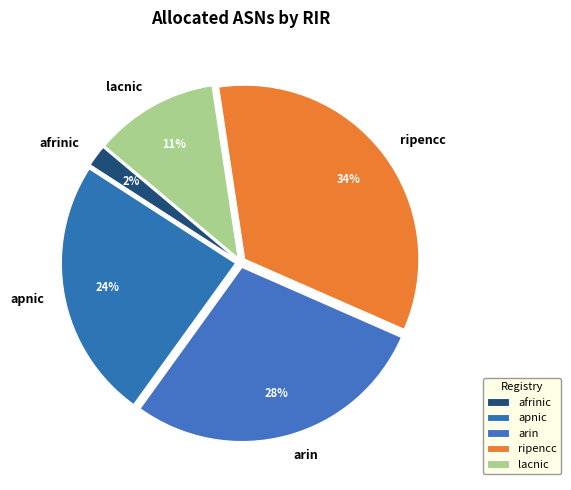

Do ripencc and afrinic together represent more than half of the pie?

No